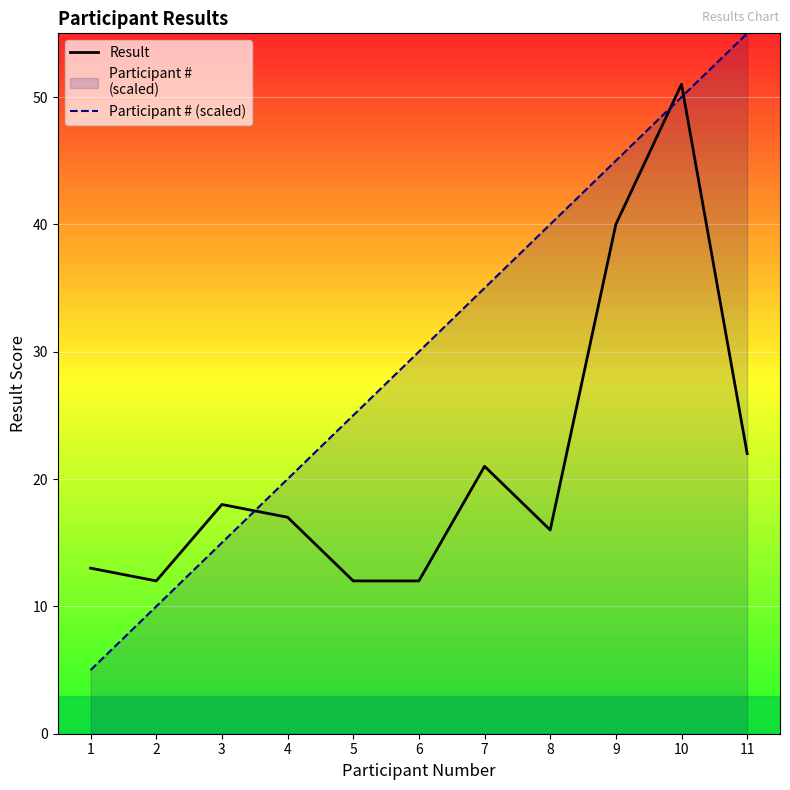

Where is the first local maximum for Result?

3